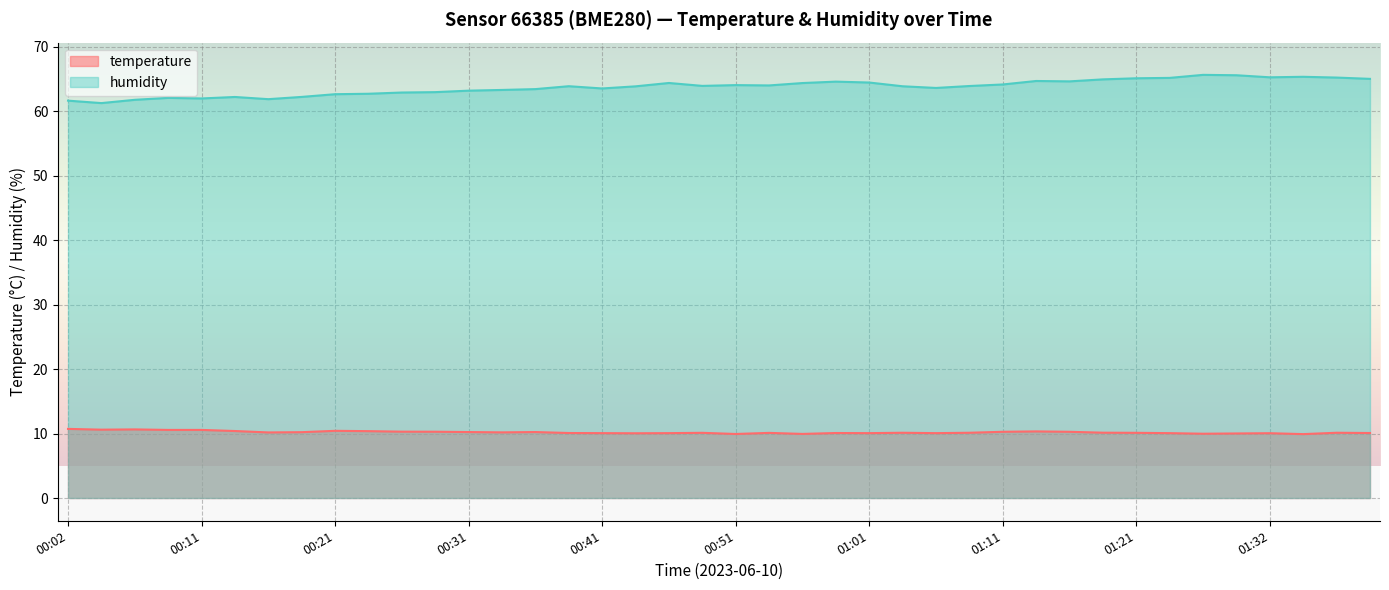

Where is the first local minimum for humidity?

00:04